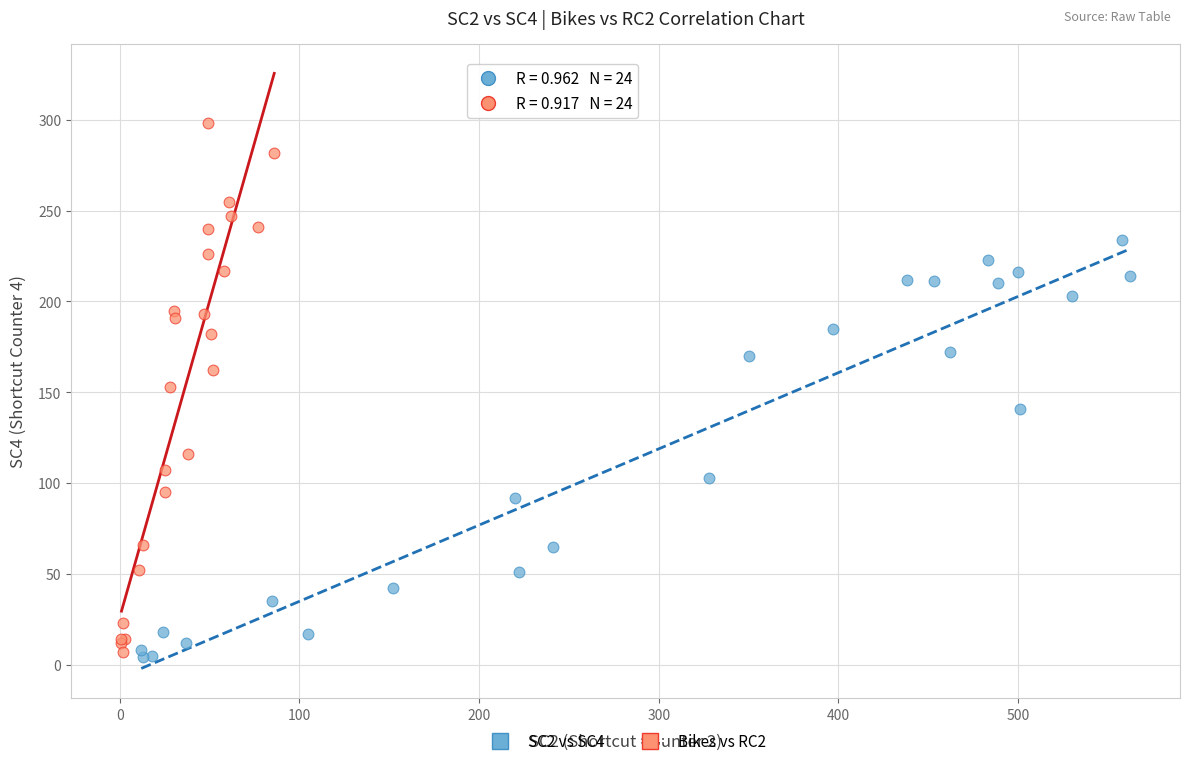

Which series reaches the minimum Y coordinate?

SC2 vs SC4